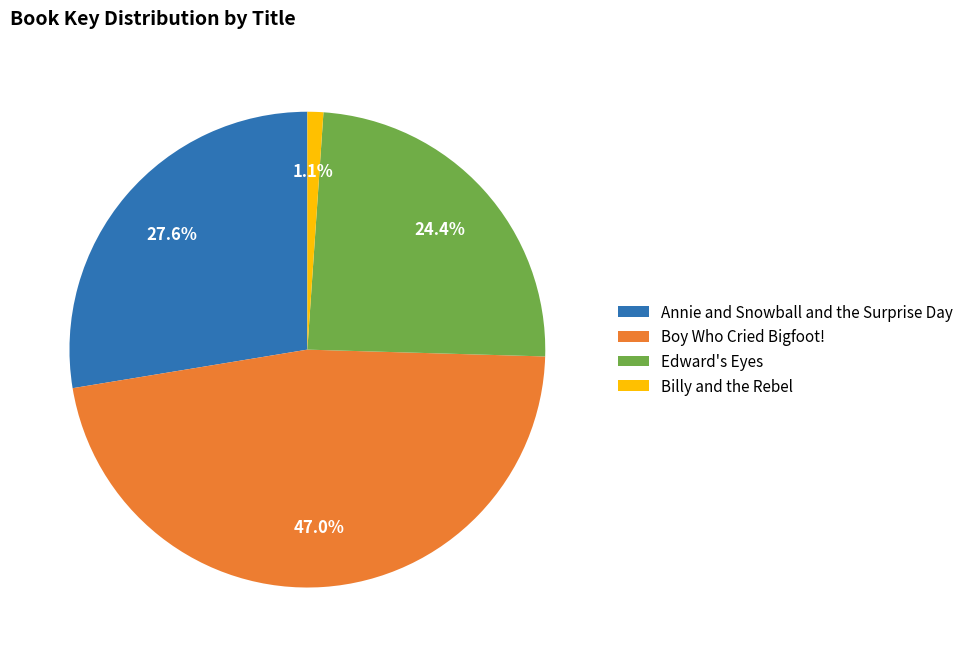

How many slices are in this pie chart?

4